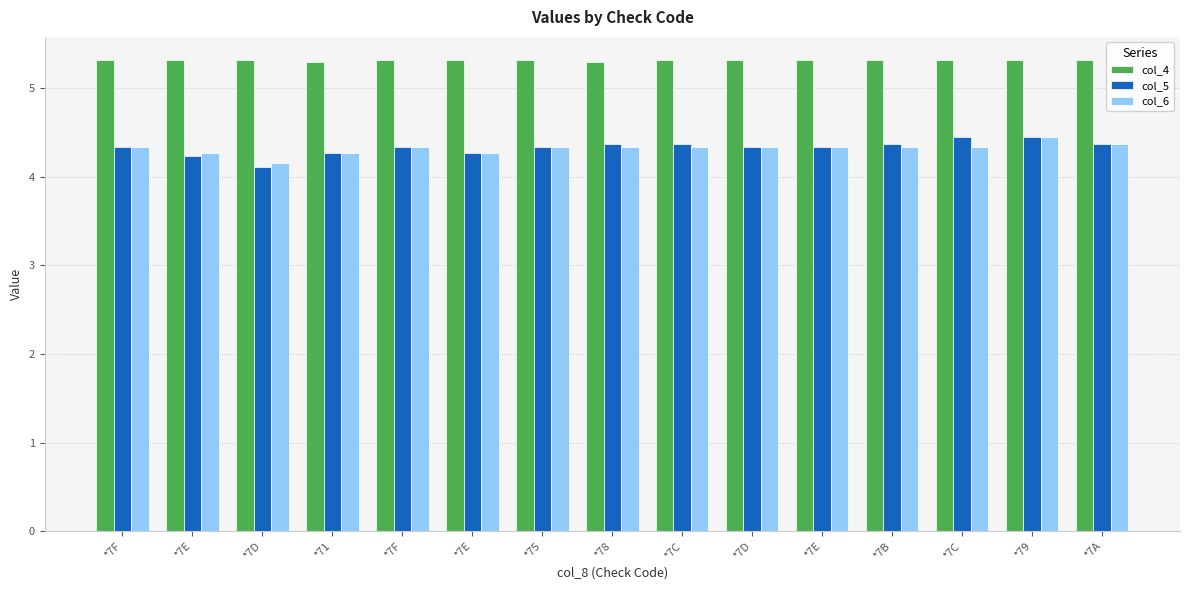

What are all the series names shown in the legend?

col_4, col_5, col_6